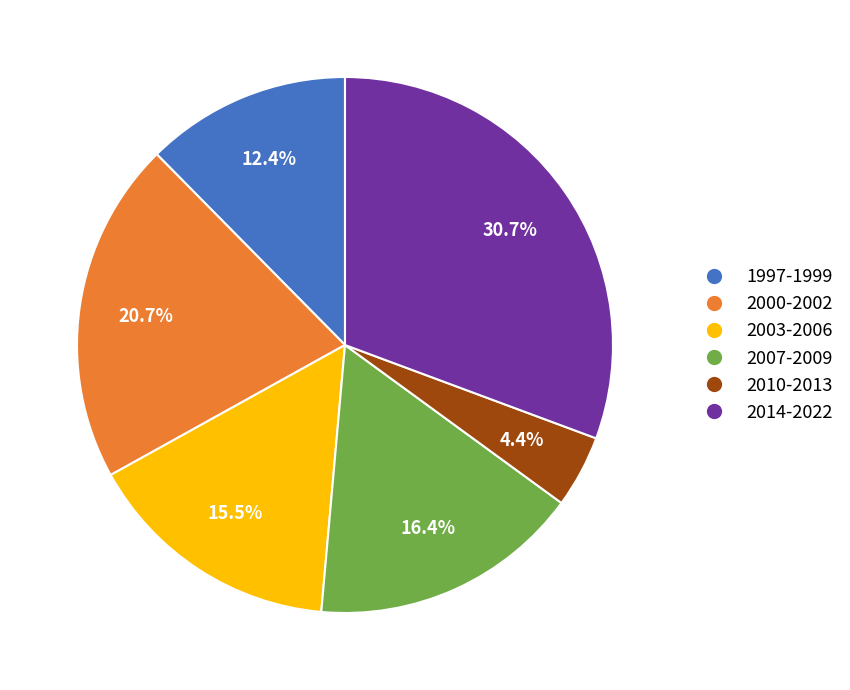

Is there any slice that represents more than half of the pie?

No